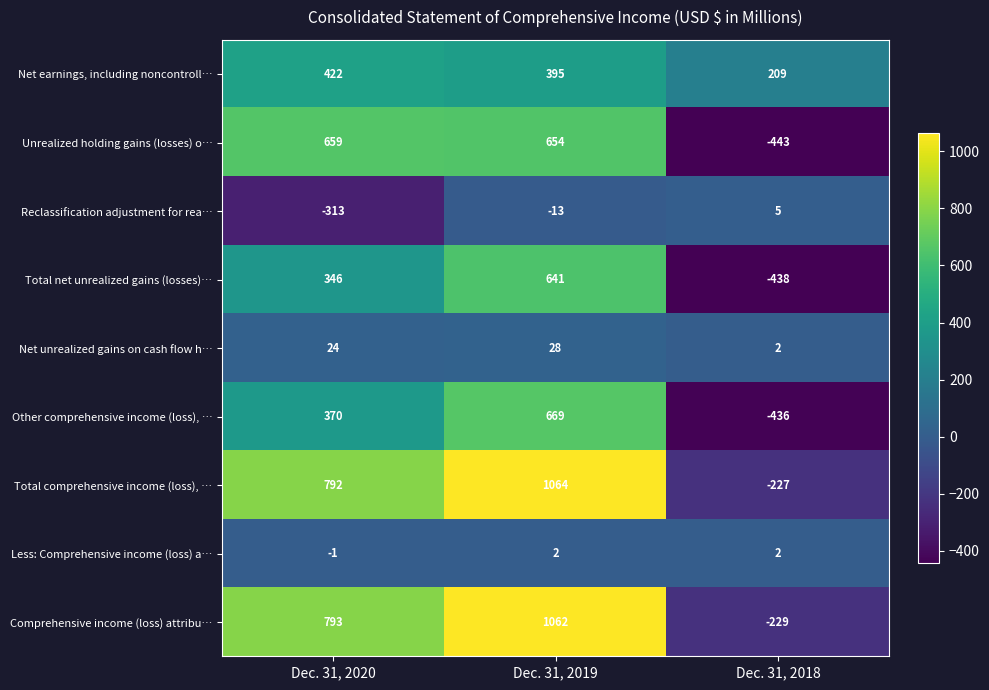

What is the difference between the Less: Comprehensive income (loss) a… values at Dec. 31, 2018 and Dec. 31, 2020?

3